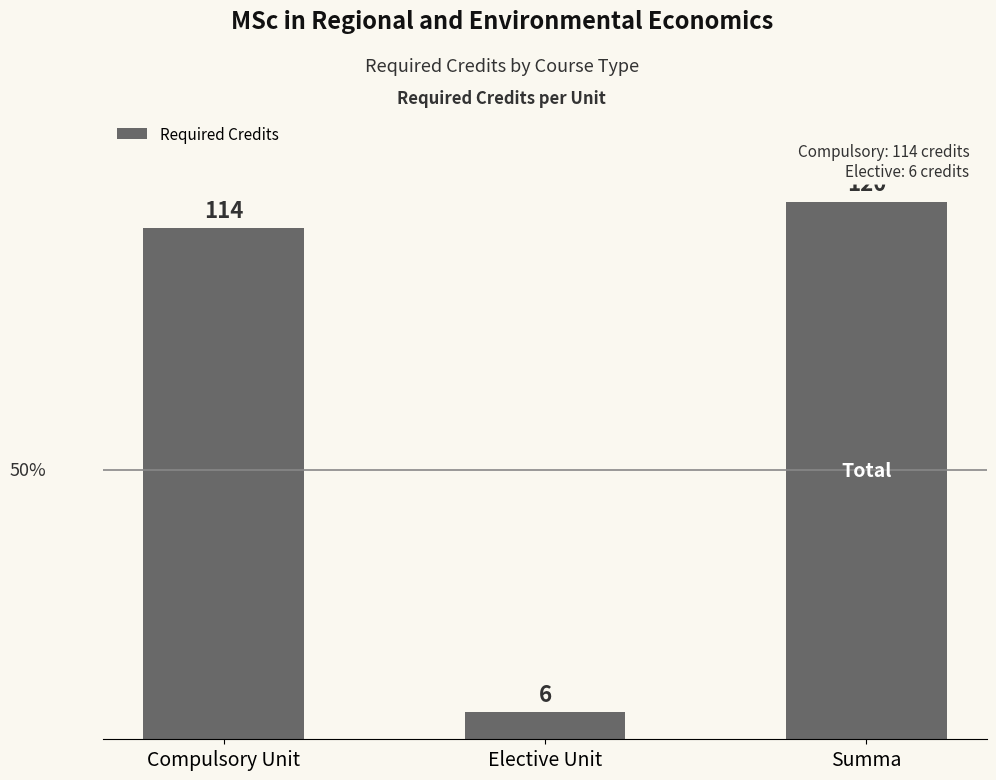

What is the label of the 1st bar from the right?

Summa